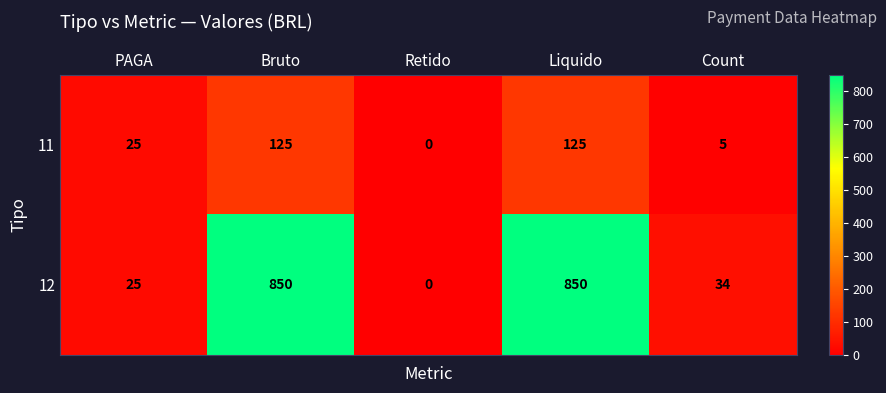

What is the maximum value for 12?

850